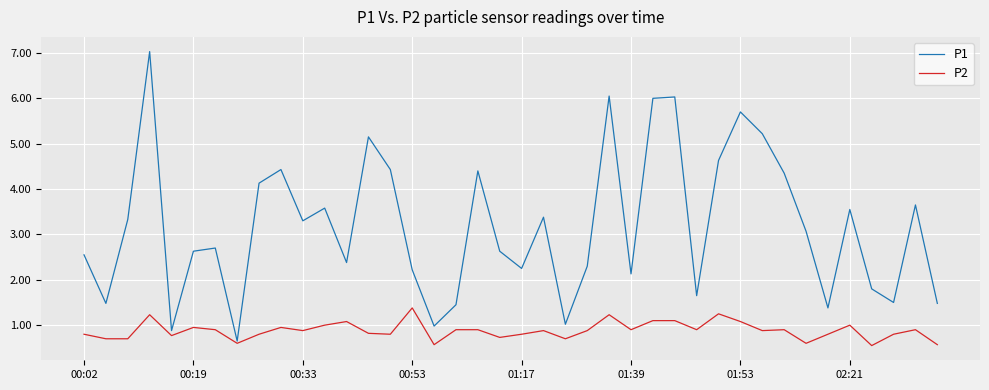

Which series has the largest range (max minus min)?

P1